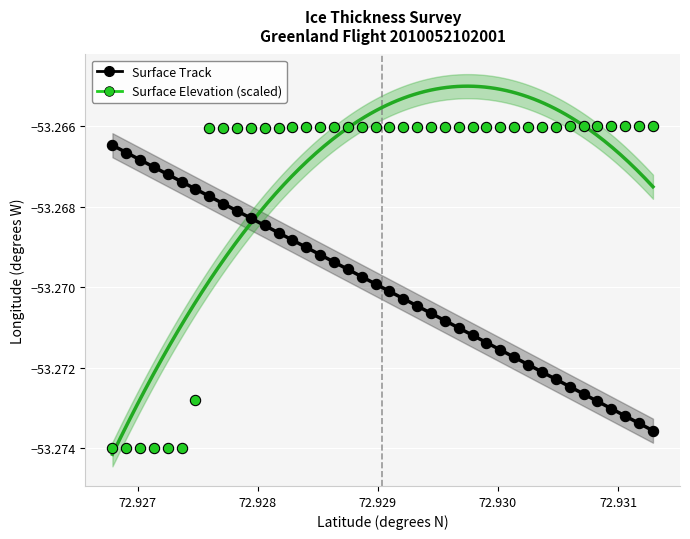

Which series reaches the minimum Y coordinate?

Surface Elevation (scaled)